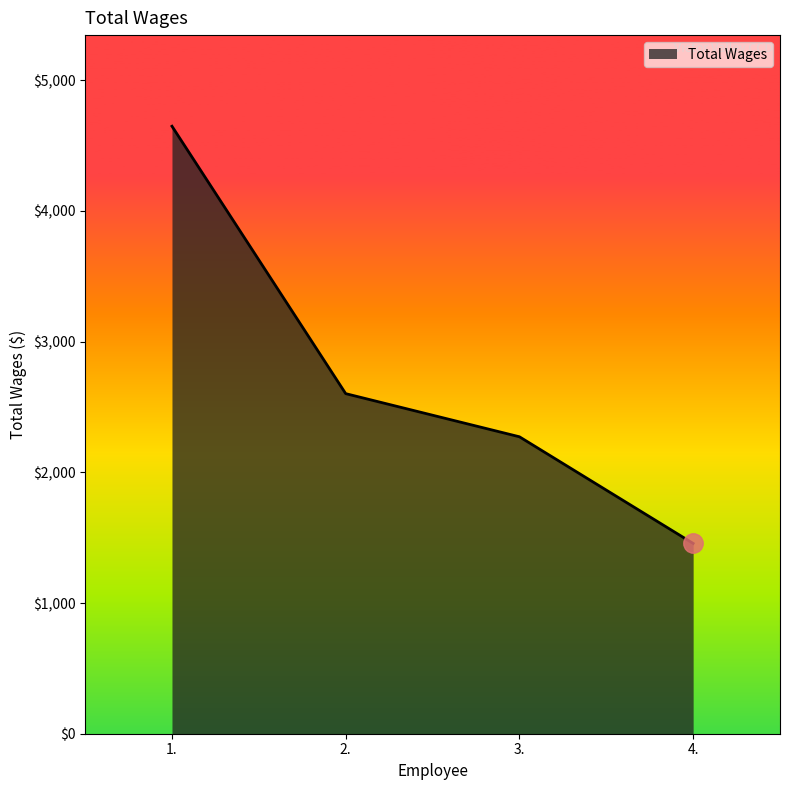

True or false: there are more than 0 points higher than both neighbors.

False